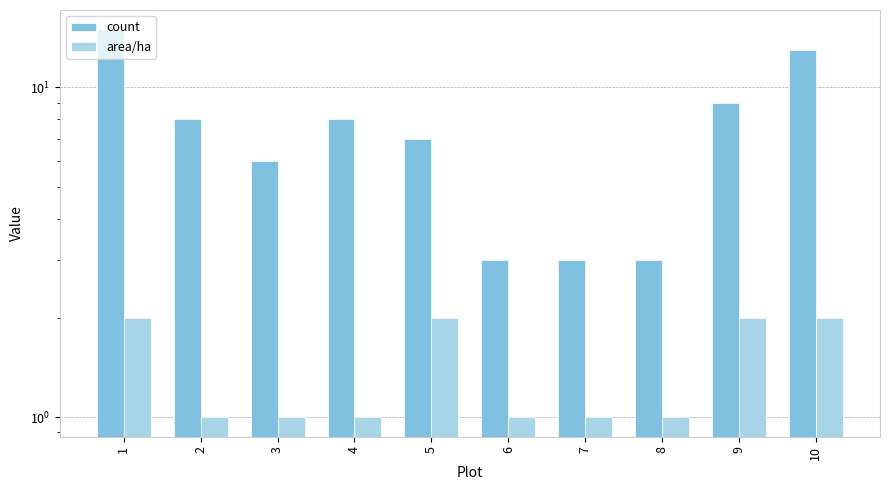

Rank the series at 1 from highest to lowest value.

count, area/ha